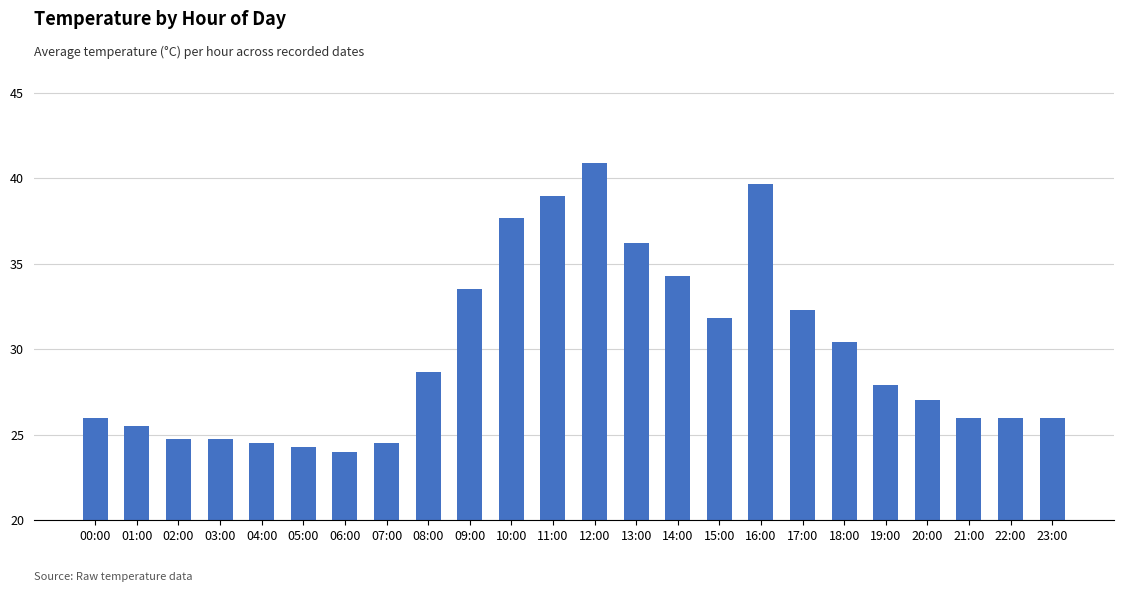

Which label corresponds to the largest value in the chart?

12:00